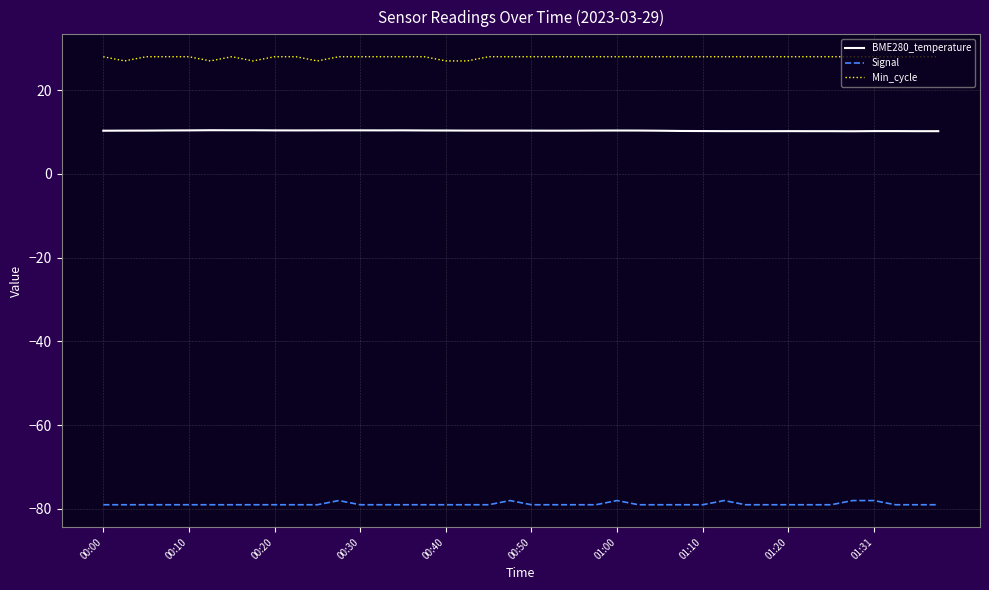

Which series has the largest total across all categories?

Min_cycle